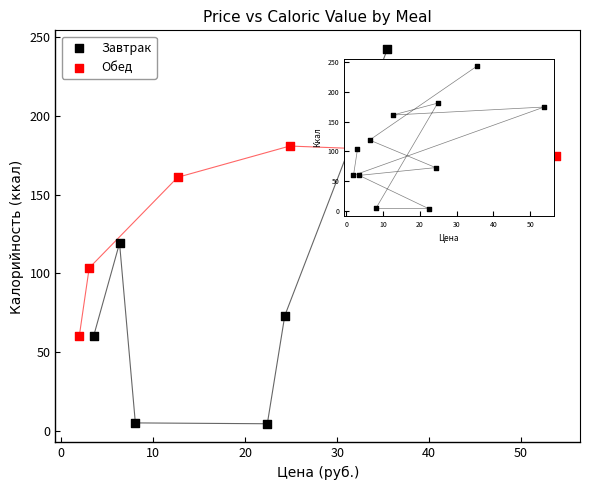

What are all the series names shown in the legend?

Завтрак, Обед